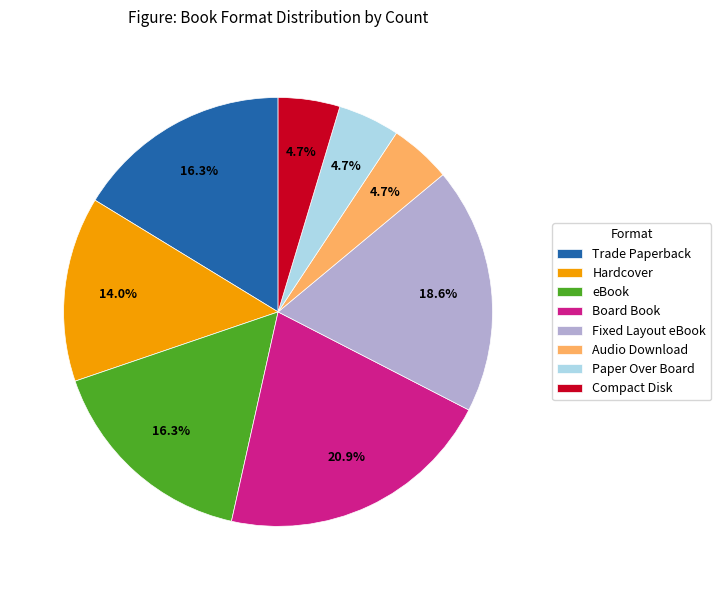

The Trade Paperback slice represents 6% of the pie. True or false?

False